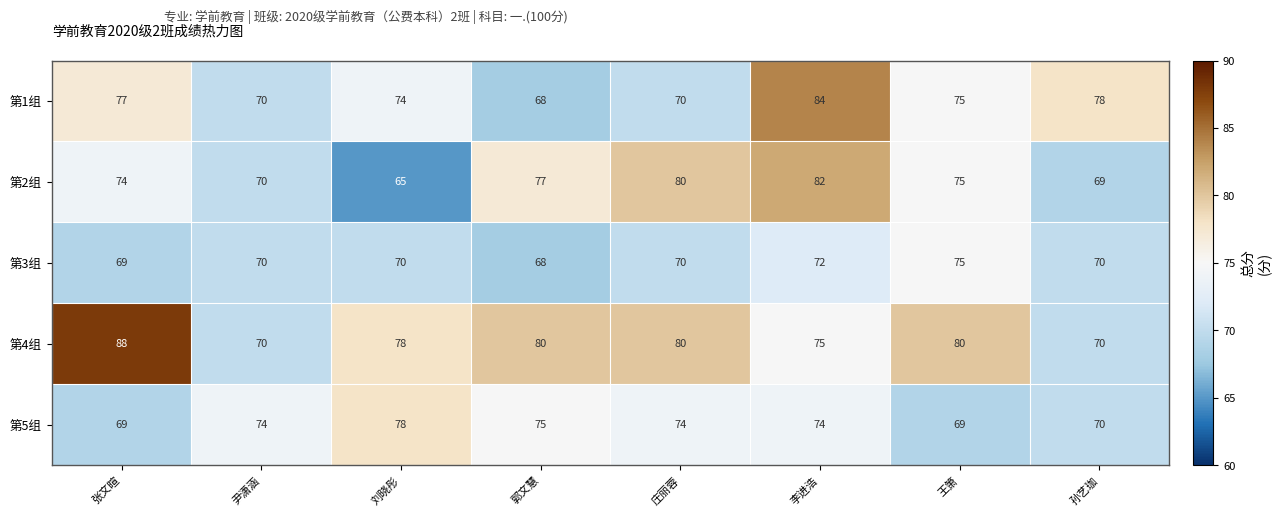

At which category is the sum across all series the highest?

李进浩